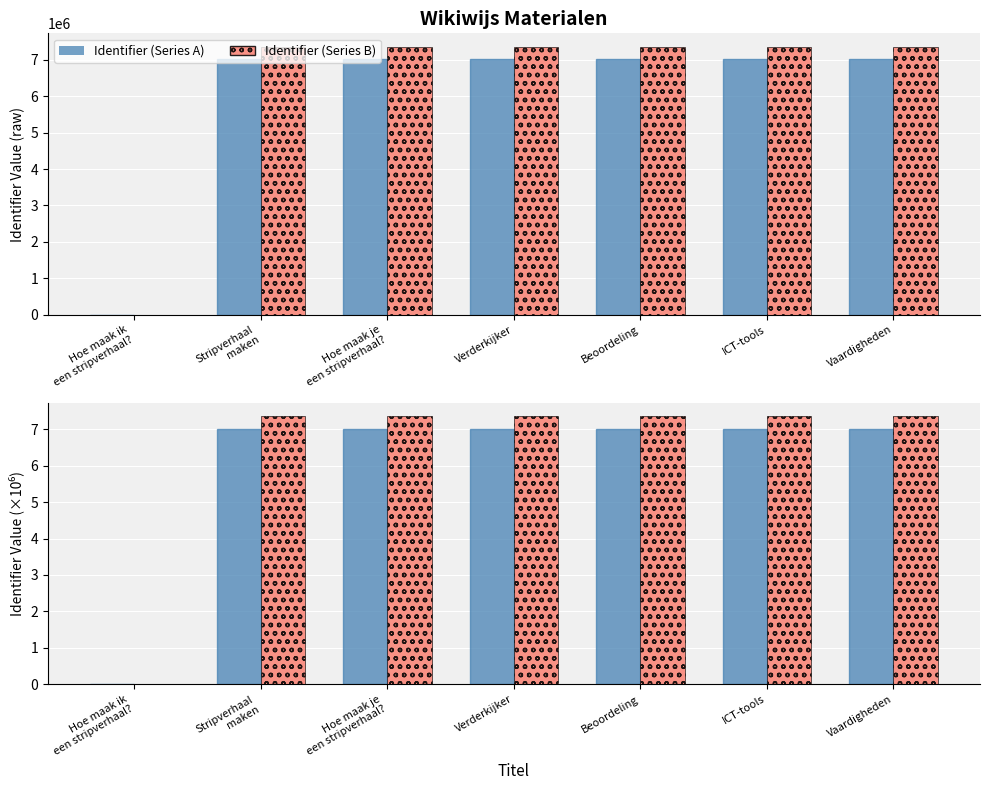

How many values in Identifier (Series B) are above zero?

6